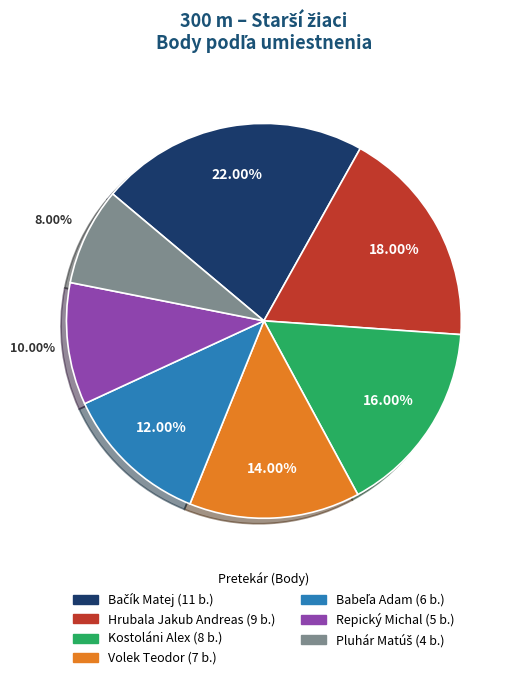

What percentage is NOT represented by Repický Michal?

90.0%